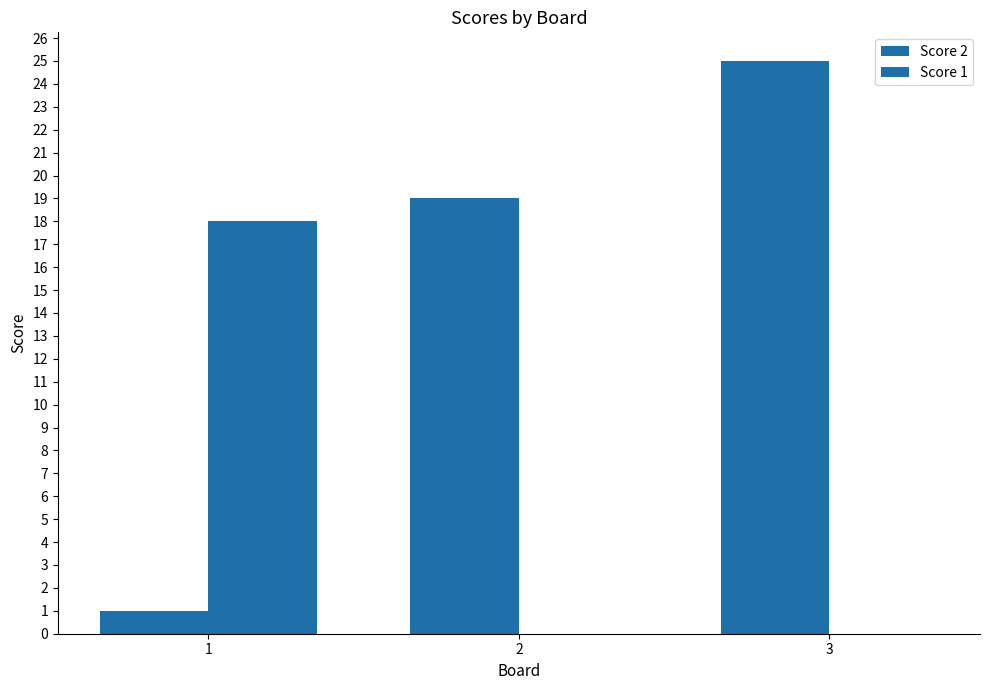

Is it true that Score 1 equals 11 at 2?

False